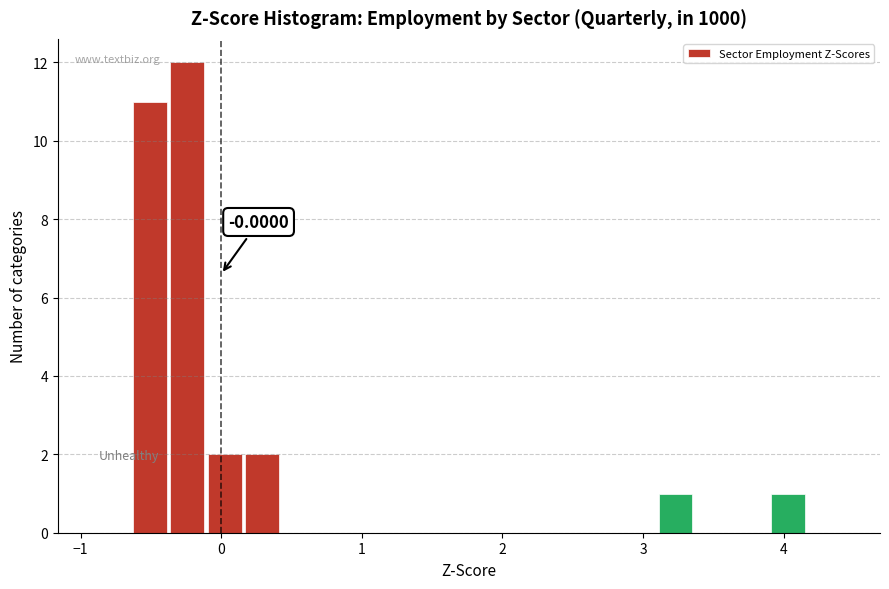

Around what value on the x-axis is the tallest bar? Give the approximate position of its centre, as read against the axis.

-0.2